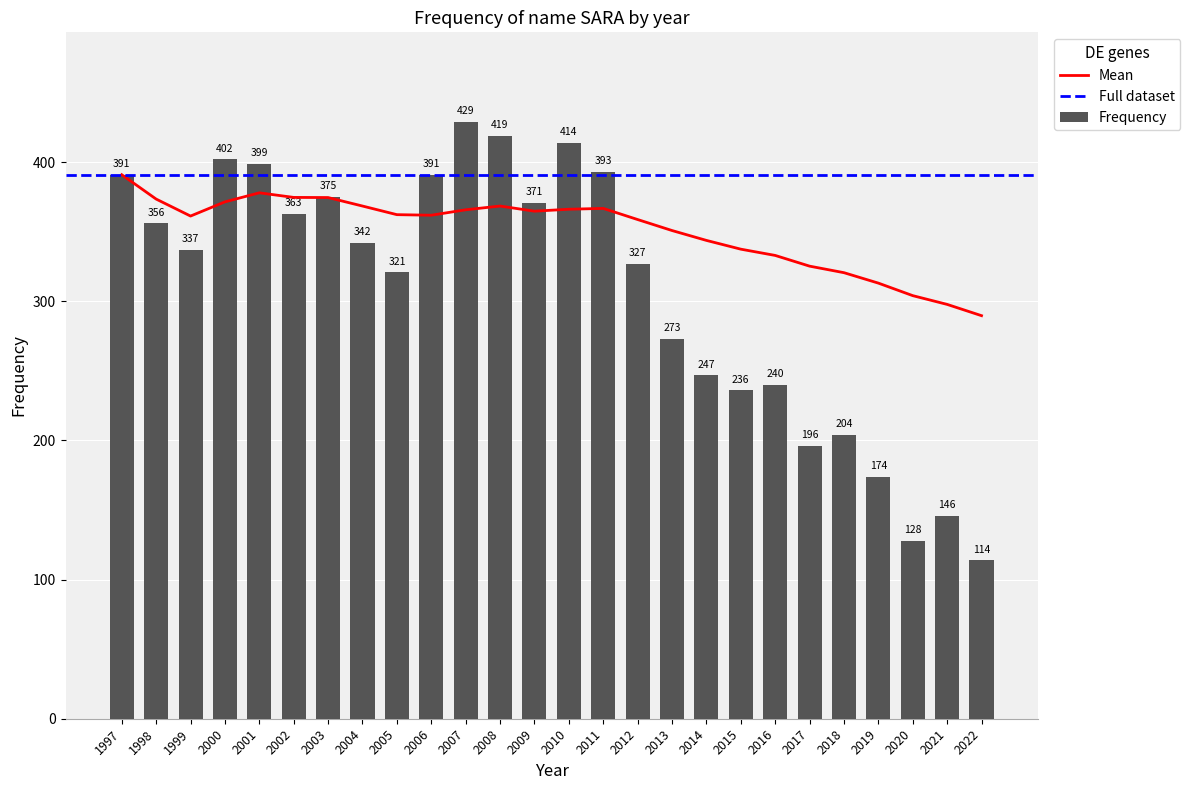

List the labels in order of value, largest first.

2007, 2008, 2010, 2000, 2001, 2011, 1997, 2006, 2003, 2009, 2002, 1998, 2004, 1999, 2012, 2005, 2013, 2014, 2016, 2015, 2018, 2017, 2019, 2021, 2020, 2022